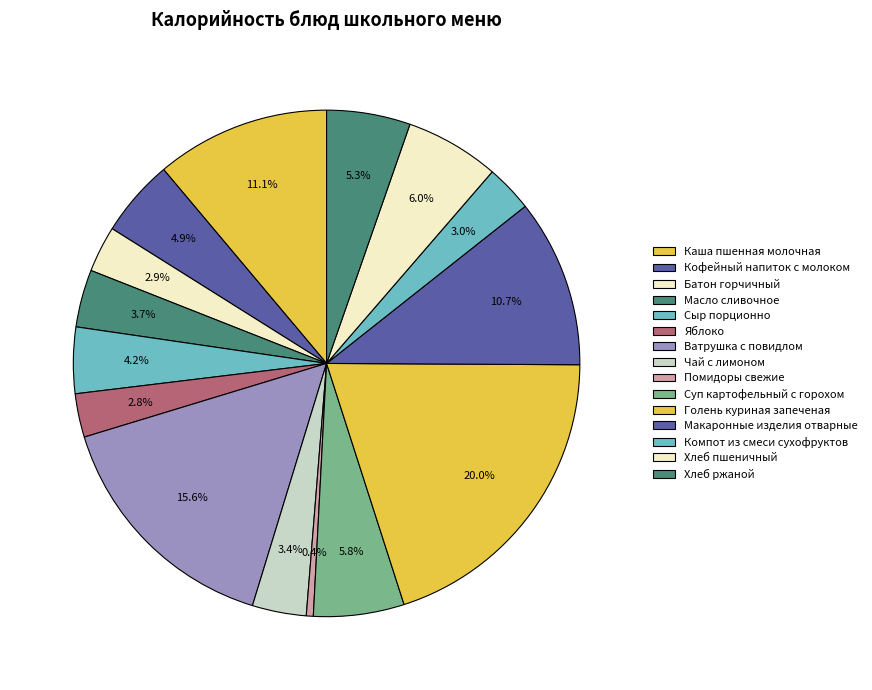

What is the total percentage of Макаронные изделия отварные and Суп картофельный с горохом?

16.5%